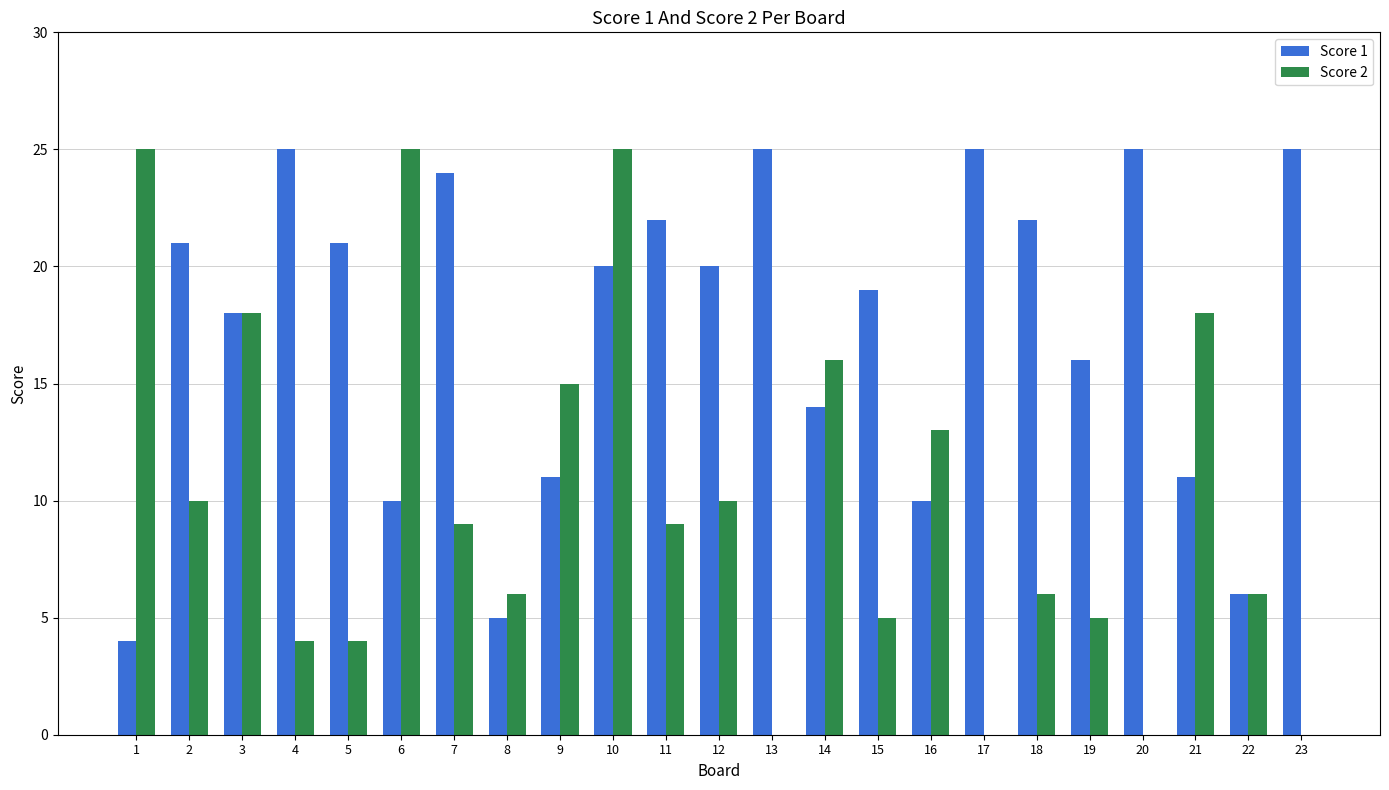

Is the value of Score 2 at 4 greater than the value of Score 1 at 21?

No